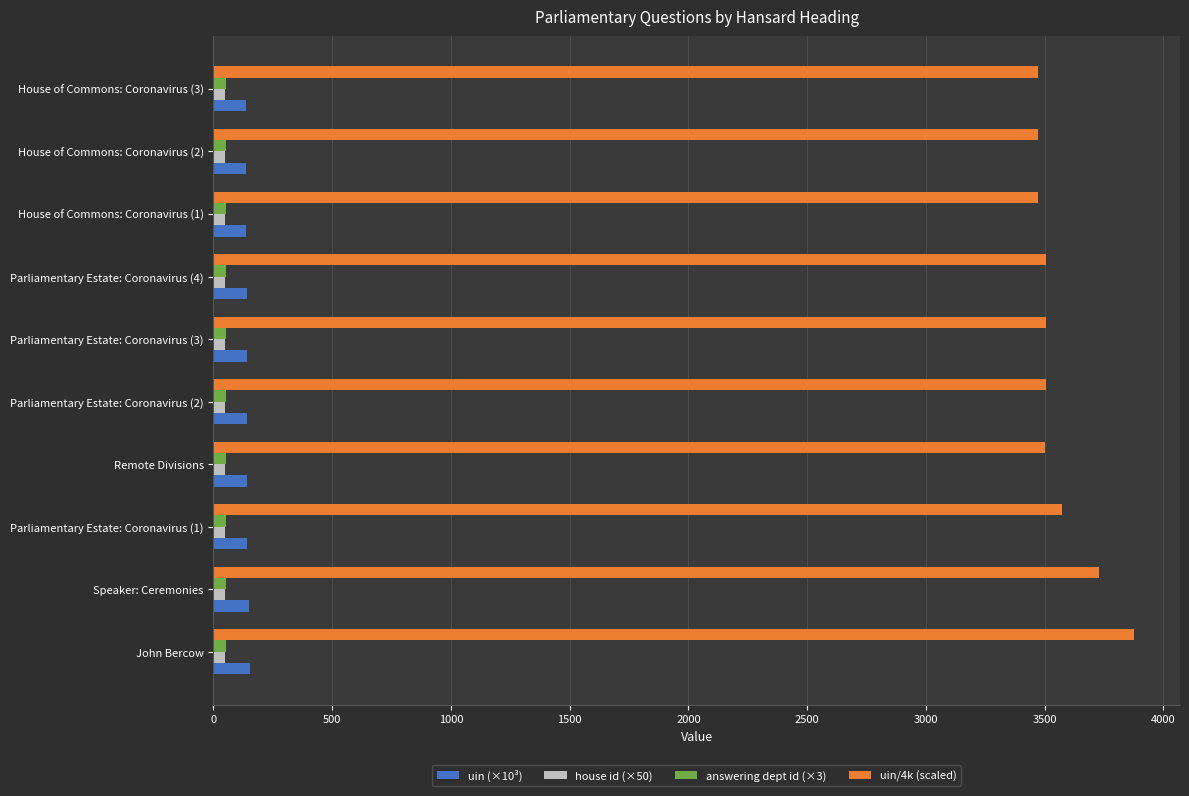

Which series has the largest total across all categories?

uin/4k (scaled)